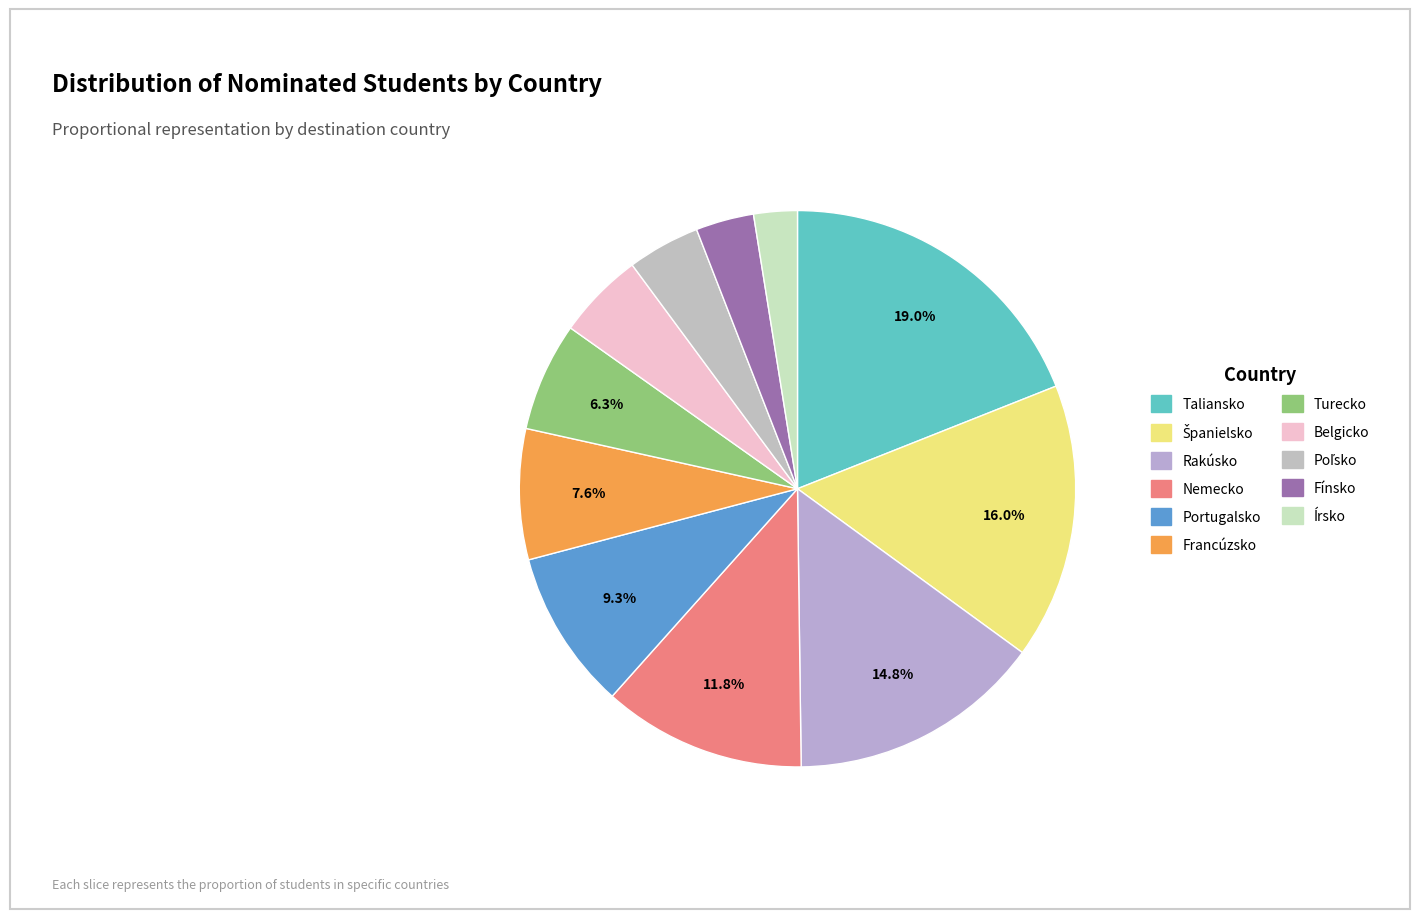

To the nearest percent, what is the average slice percentage?

9%